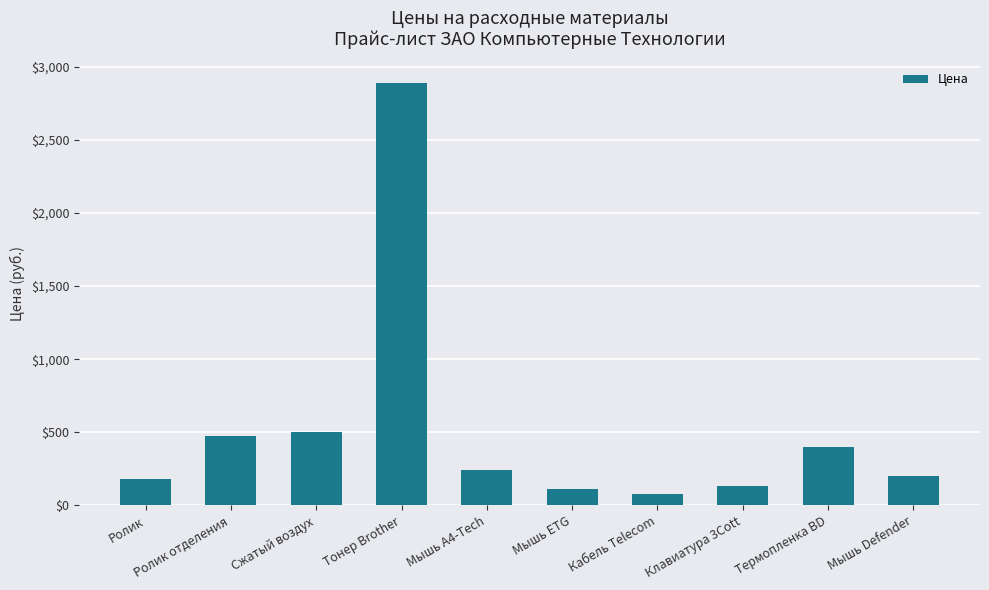

The value at Сжатый воздух is 203.5. True or false?

False